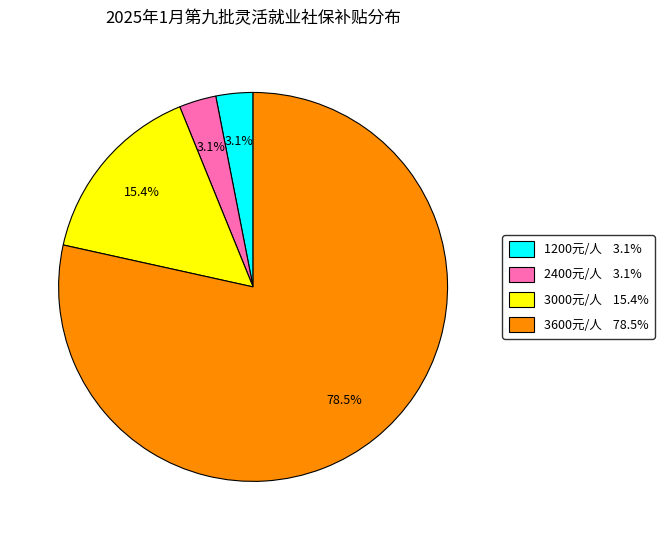

Is there a majority slice in this chart?

Yes